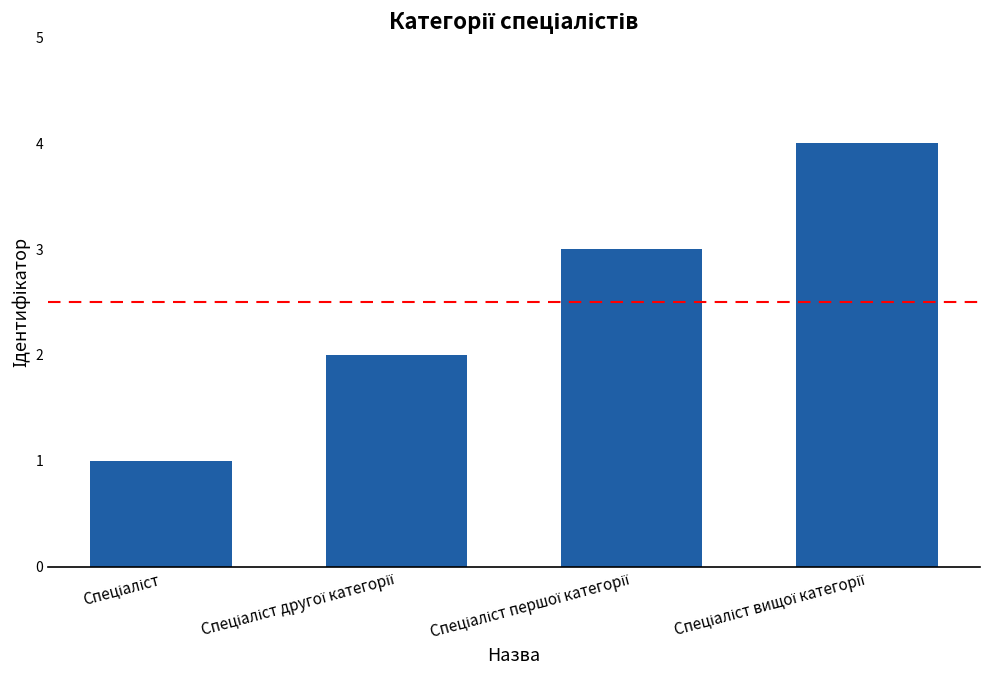

What is the greatest value displayed?

4